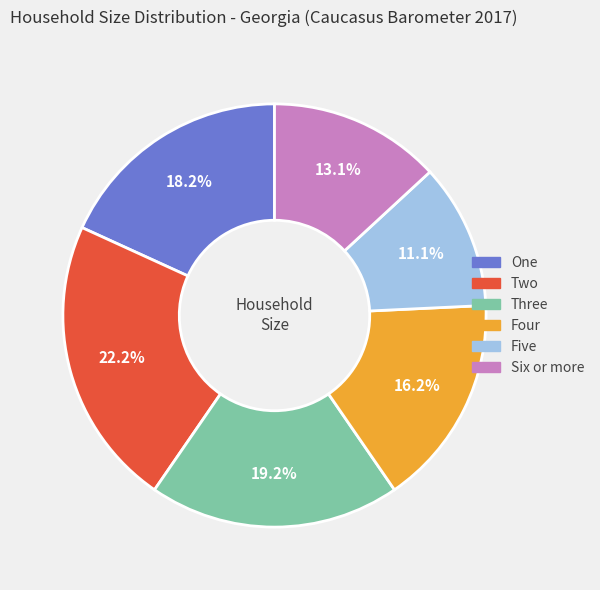

Which category has the biggest portion of the pie?

Two